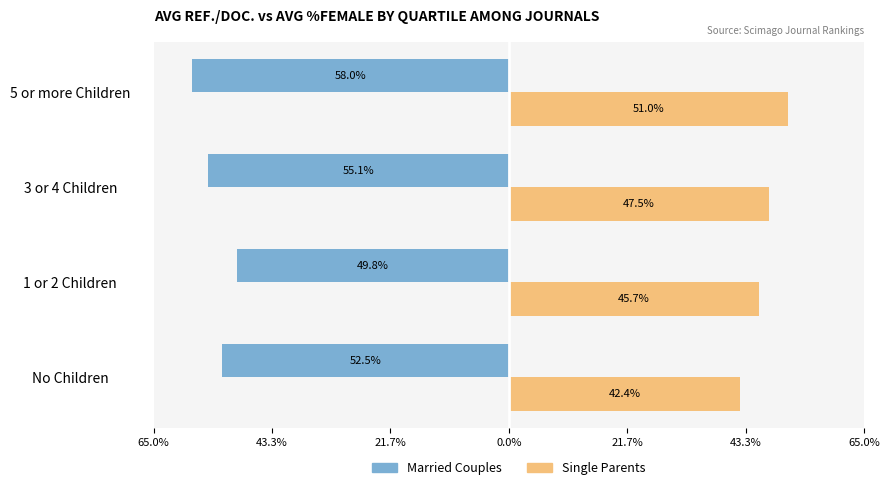

What are all the series names shown in the legend?

Married Couples, Single Parents